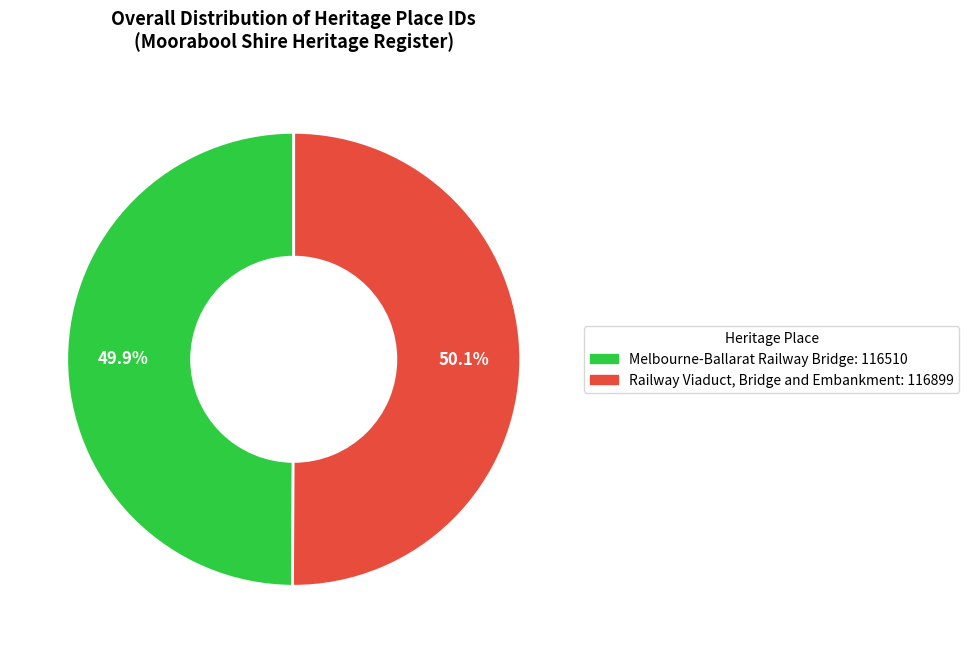

Is it true that Railway Viaduct, Bridge and Embankment is 50% of the pie?

True